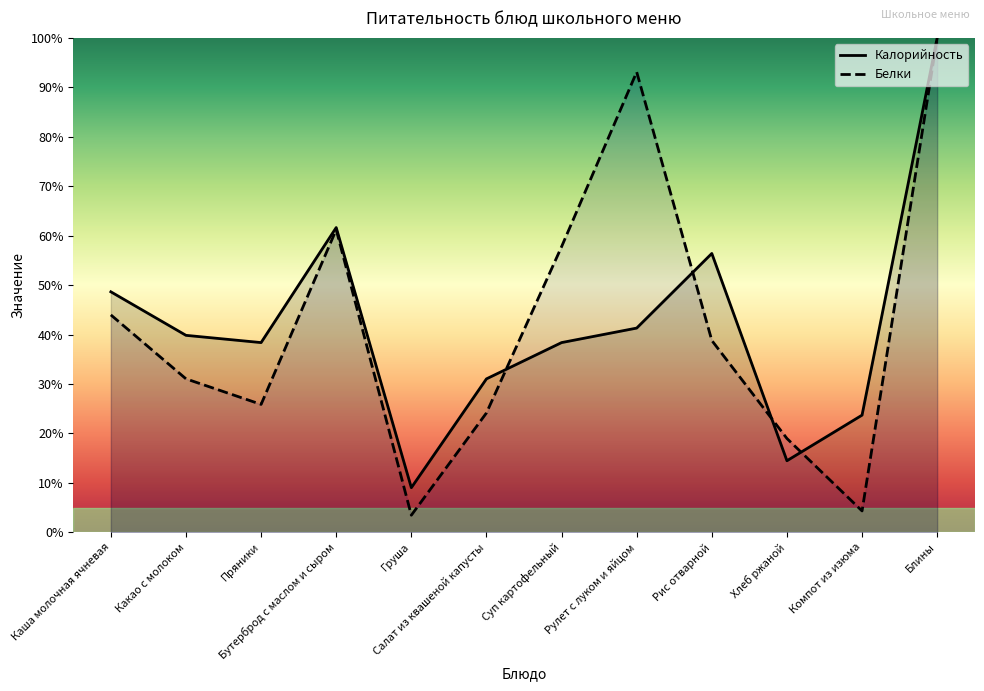

Between Суп картофельный and Рис отварной, which series saw the biggest shift?

Белки